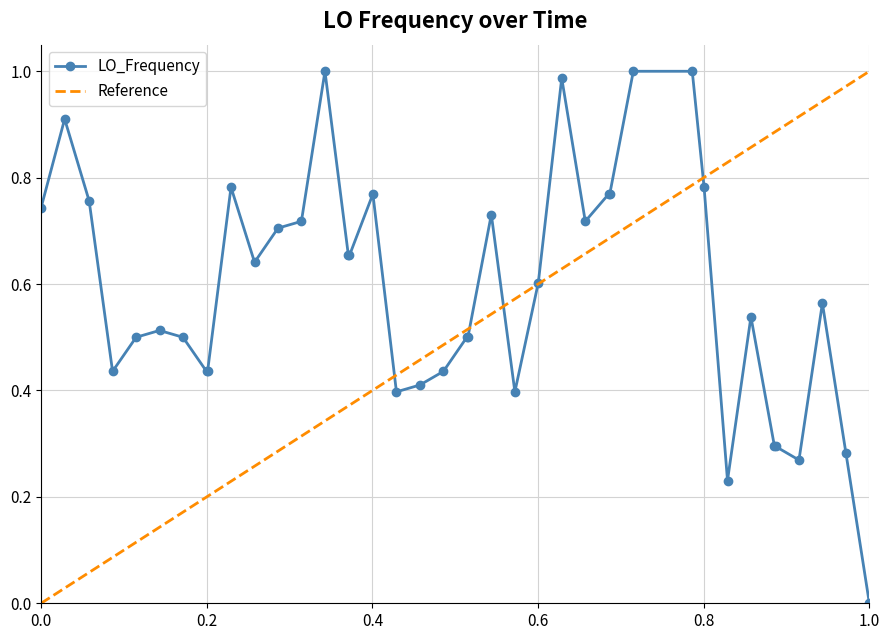

What is the average value?

0.6